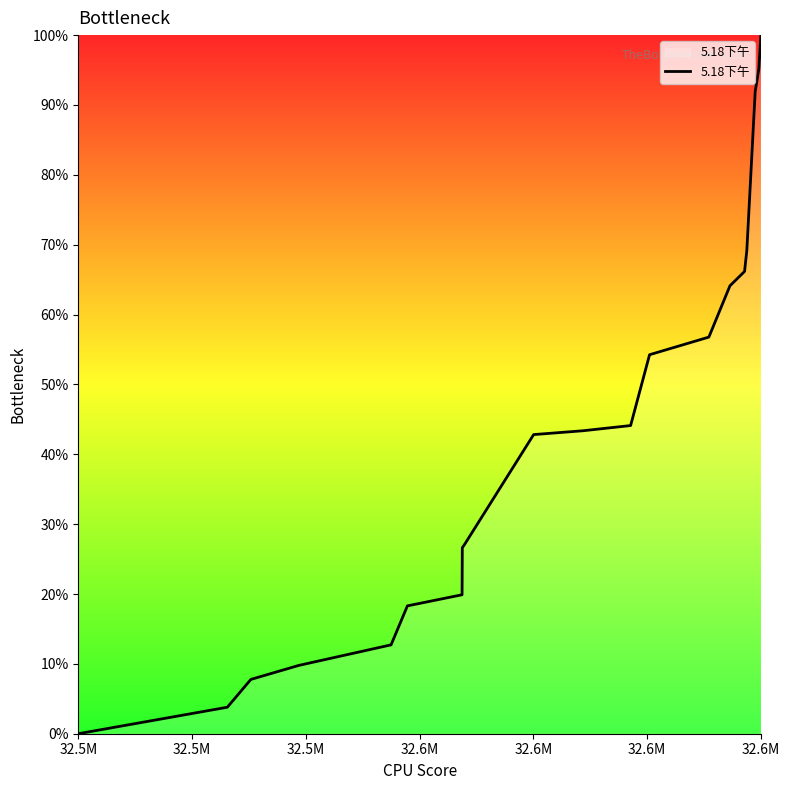

What is the greatest value displayed?

100.0